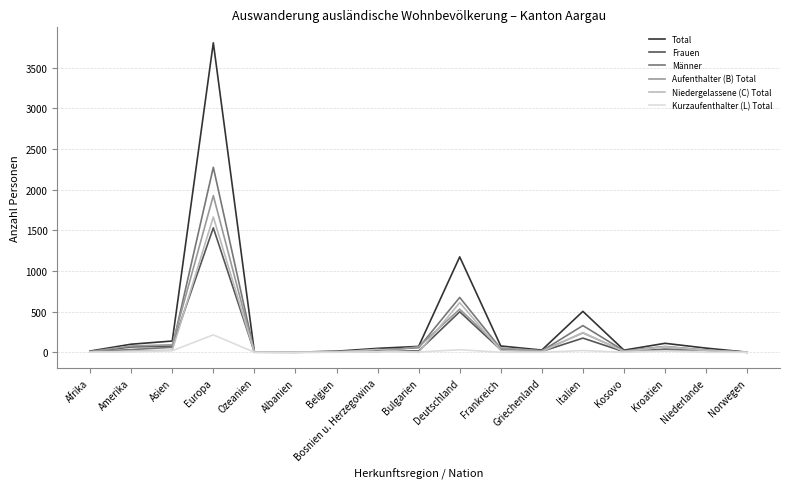

Which series has the widest spread of values?

Total